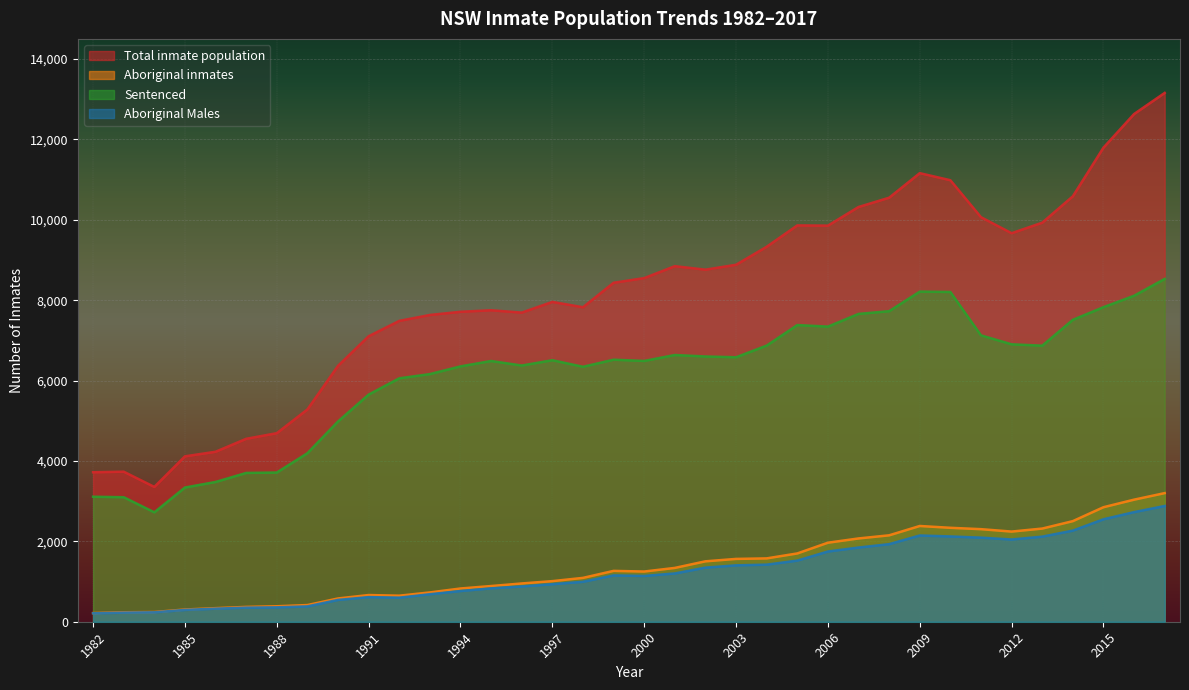

Reading right to left, what are all the values shown in this chart?

Total inmate population: 13156	12631	11795	10585	9928	9666	10064	10984	11160	10549	10318	9854	9860	9329	8881	8759	8846	8549	8433	7824	7957	7691	7749	7711	7632	7485	7103	6367	5282	4691	4551	4229	4115	3354	3733	3719
Aboriginal inmates: 3200	3037	2849	2503	2318	2243	2303	2337	2382	2150	2072	1966	1699	1576	1563	1503	1339	1249	1265	1091	1010	952	888	827	729	648	664	579	415	385	369	338	304	242	236	216
Sentenced: 8529	8110	7826	7511	6868	6902	7125	8204	8213	7726	7658	7342	7381	6870	6580	6599	6636	6488	6519	6343	6506	6374	6487	6353	6161	6056	5651	4983	4193	3712	3702	3477	3339	2722	3098	3110
Aboriginal Males: 2880	2727	2549	2267	2117	2046	2092	2122	2146	1930	1846	1747	1521	1420	1403	1346	1201	1139	1152	994	934	878	831	764	685	599	613	543	382	358	350	325	294	234	226	210